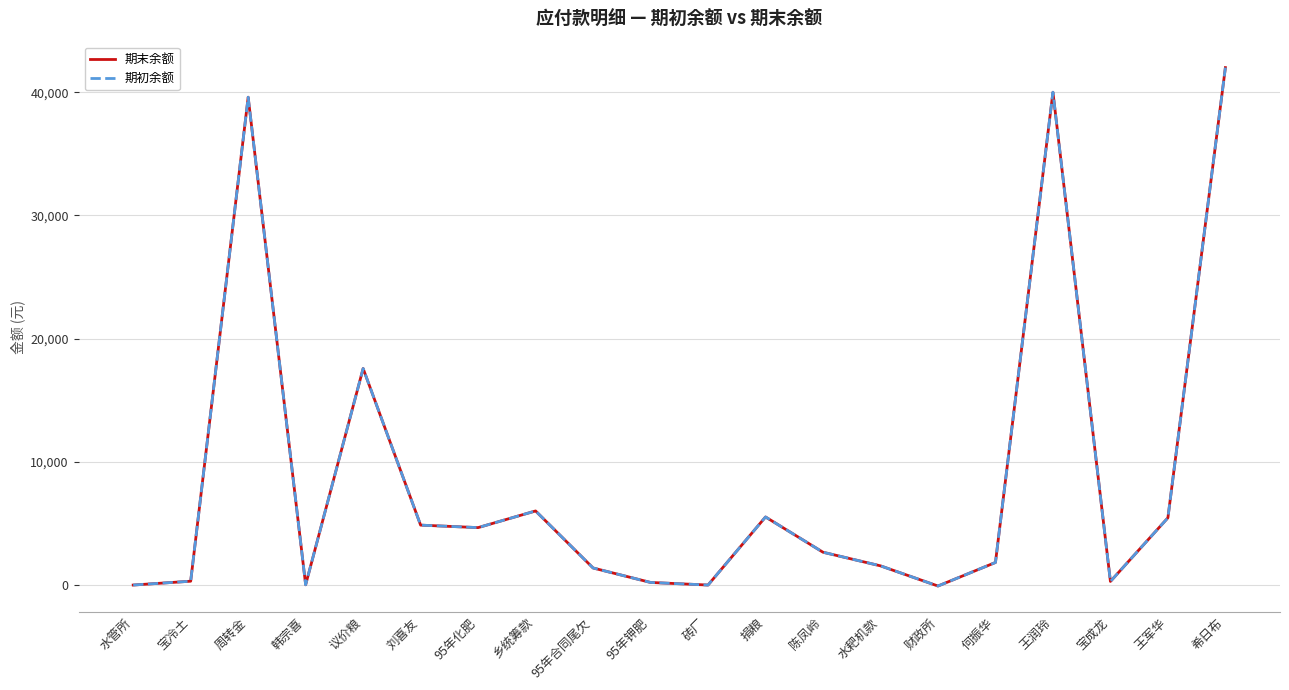

Is this an area chart (filled region under the line)?

No